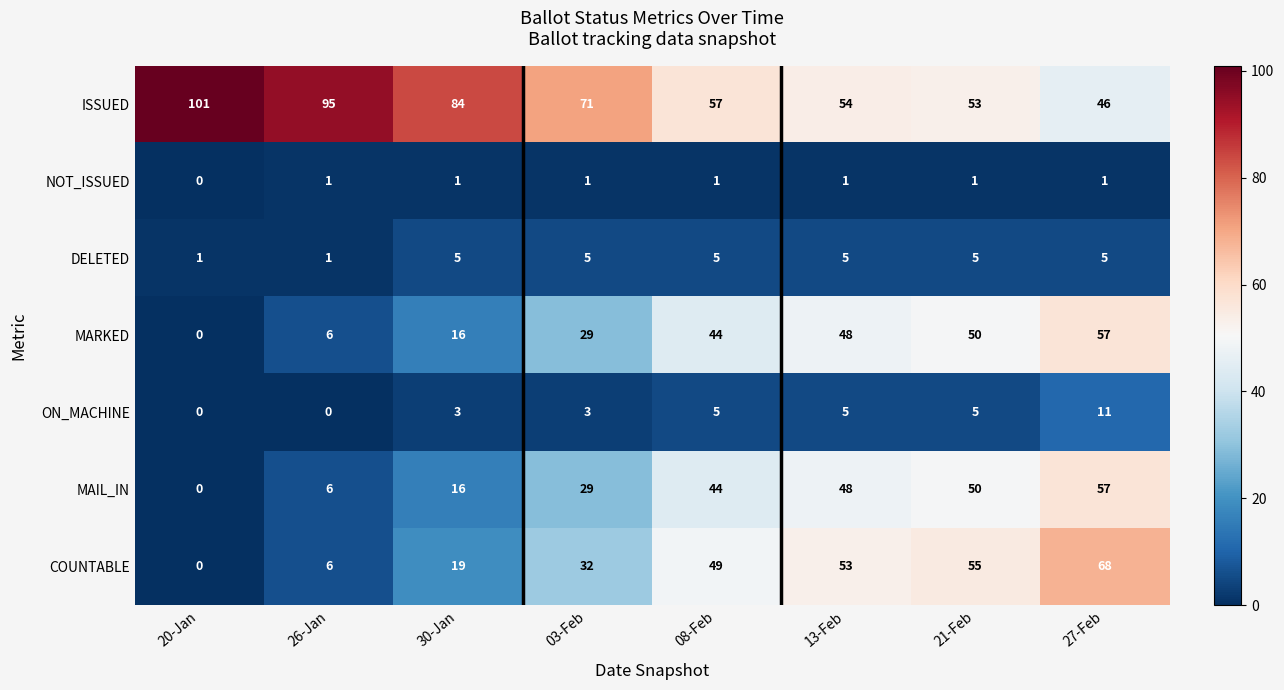

What is the maximum value shown in the chart?

101